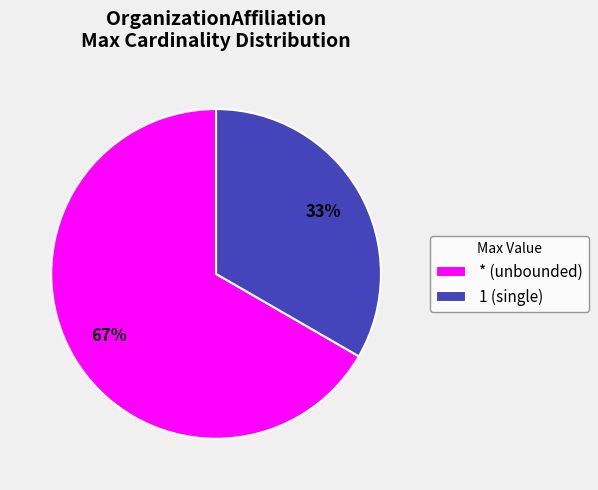

True or false: * (unbounded) accounts for 80% of the total.

False